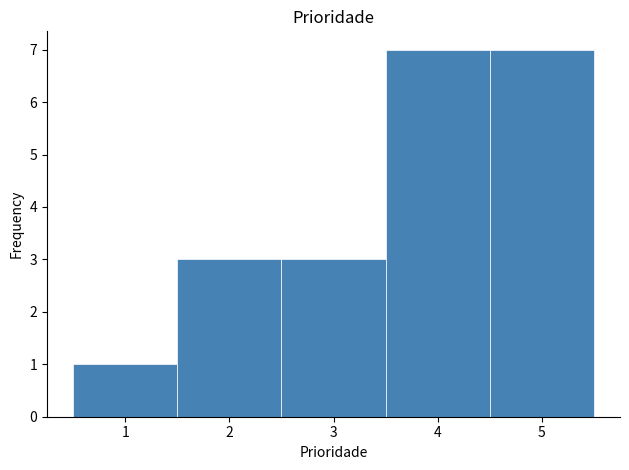

Reading left to right, list every bar in this chart as the range it spans on the x-axis followed by its height. The values are not printed on the chart, so give them approximately, as read against the axis.

0.5 to 1.5: 1
1.5 to 2.5: 3
2.5 to 3.5: 3
3.5 to 4.5: 7
4.5 to 5.5: 7